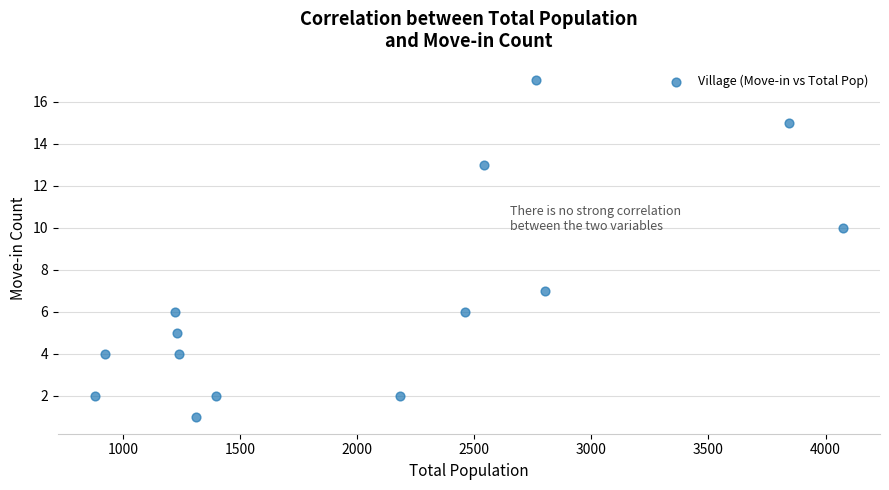

What is the range of Y values (max minus min)?

16